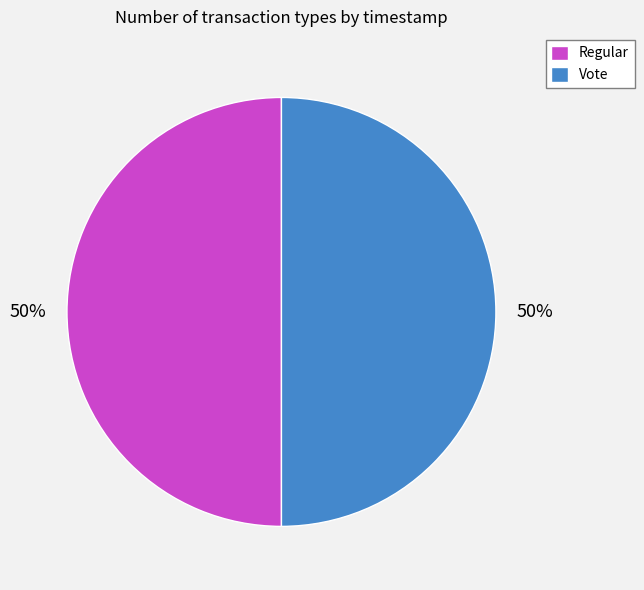

Count the number of slices in the pie.

2